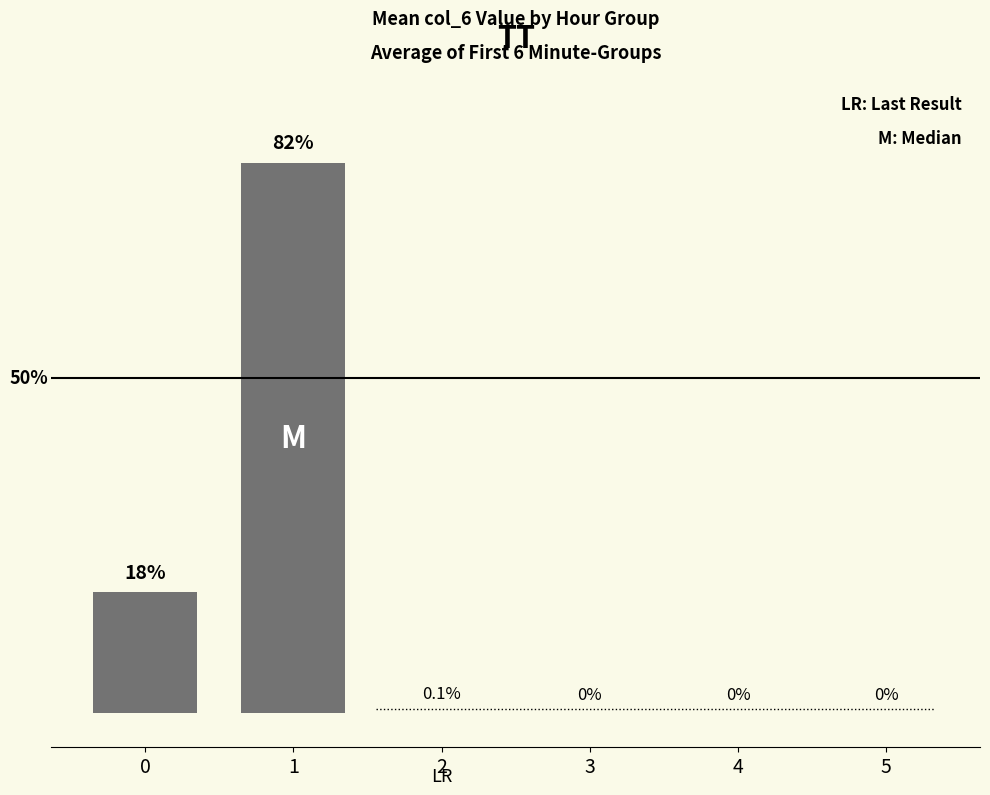

List the labels in order of value, largest first.

1, 0, 2, 3, 4, 5